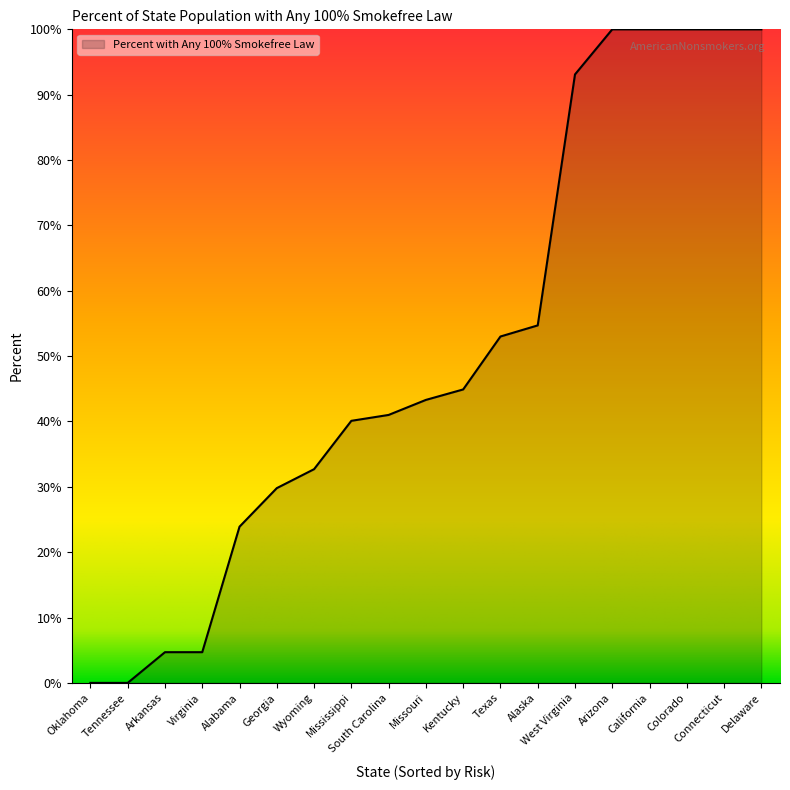

What position from the right is Connecticut?

2